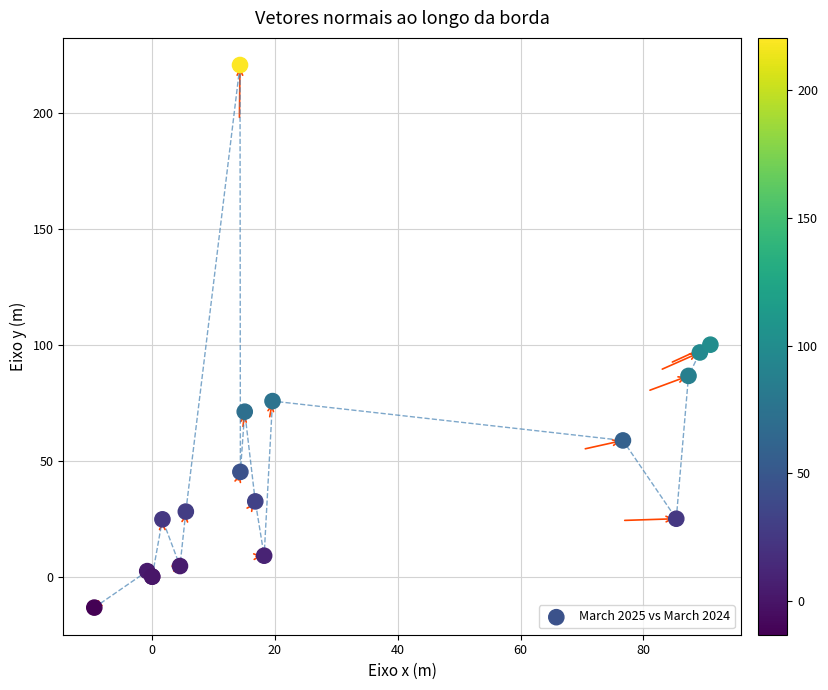

What Y value in the scatter plot is closest to 103?

100.0